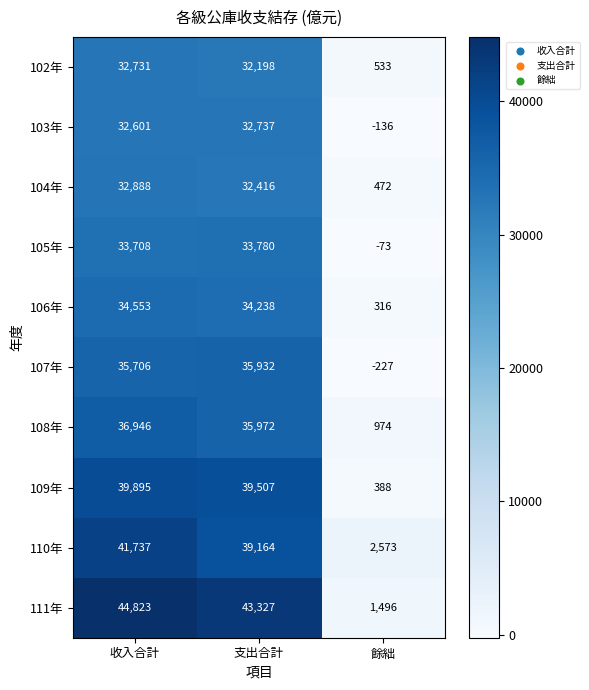

What is the smallest value displayed?

-227